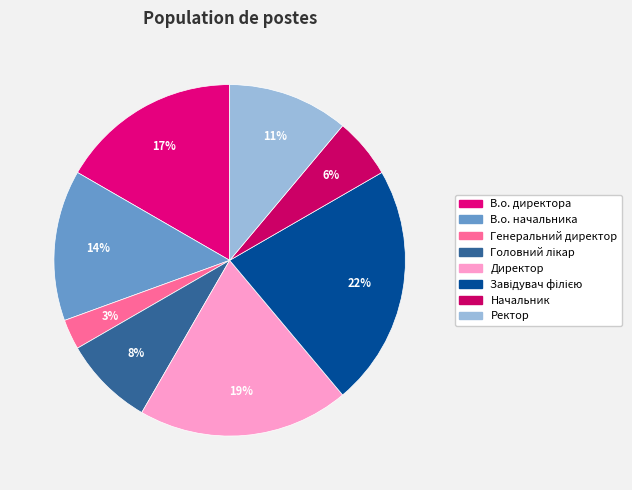

Does any single category account for the majority?

No